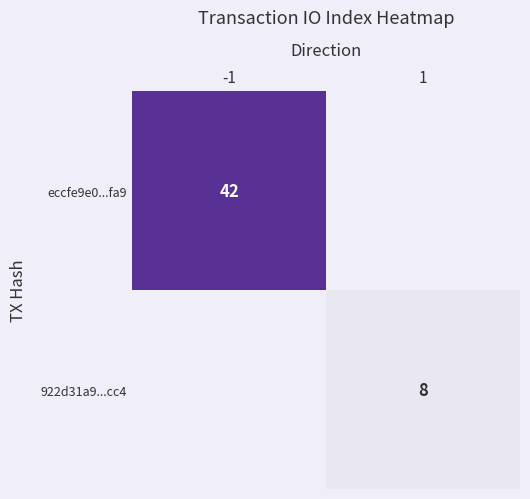

Is the value of eccfe9e0...fa9 at -1 greater than the value of 922d31a9...cc4 at 1?

Yes